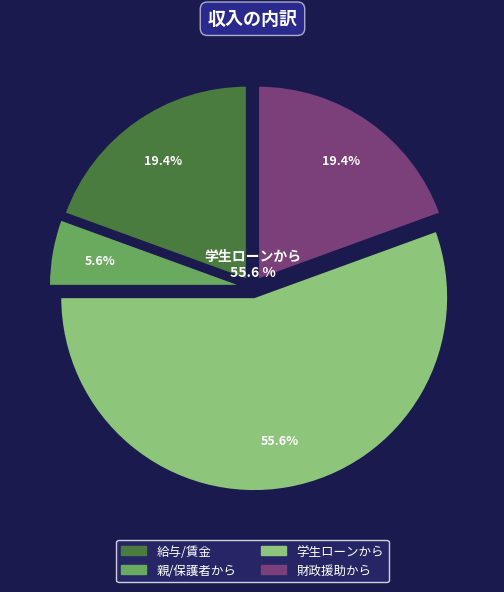

How many segments does this pie chart have?

4